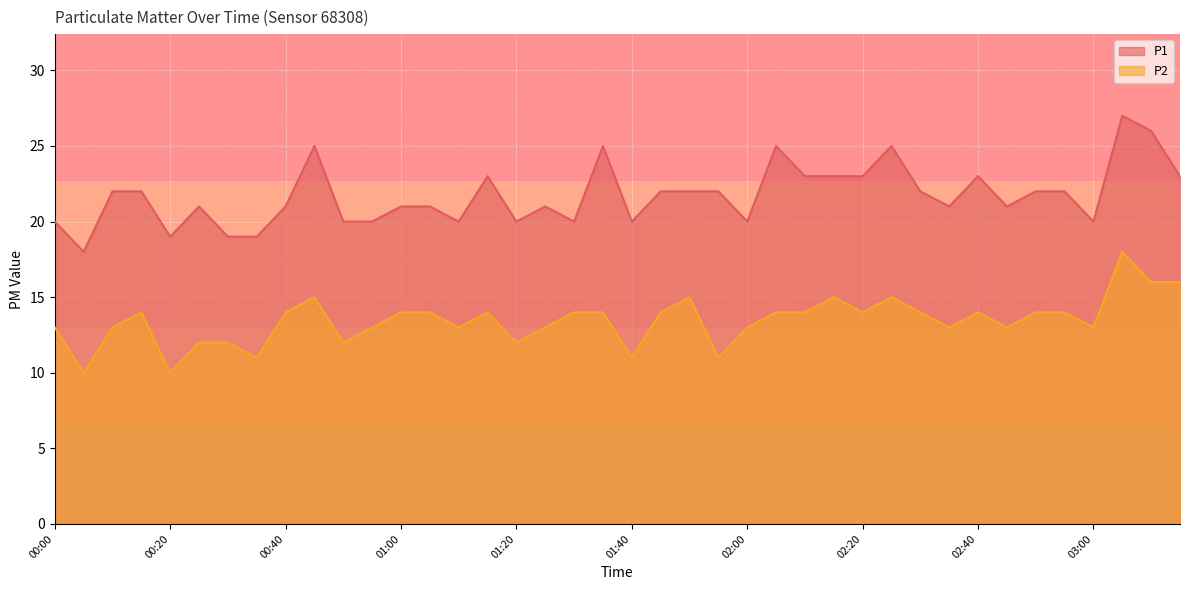

How many data points in P2 are less than 14?

18